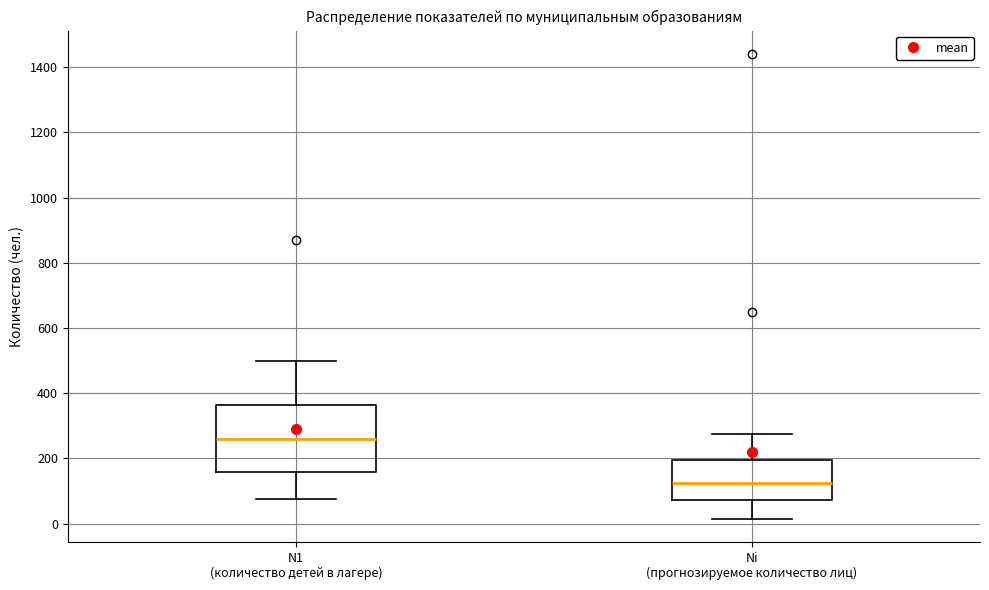

Where does the upper whisker of the box for N1 (количество детей в лагере) end on the y-axis? The values are not printed on the chart, so give them approximately, as read against the axis.

500